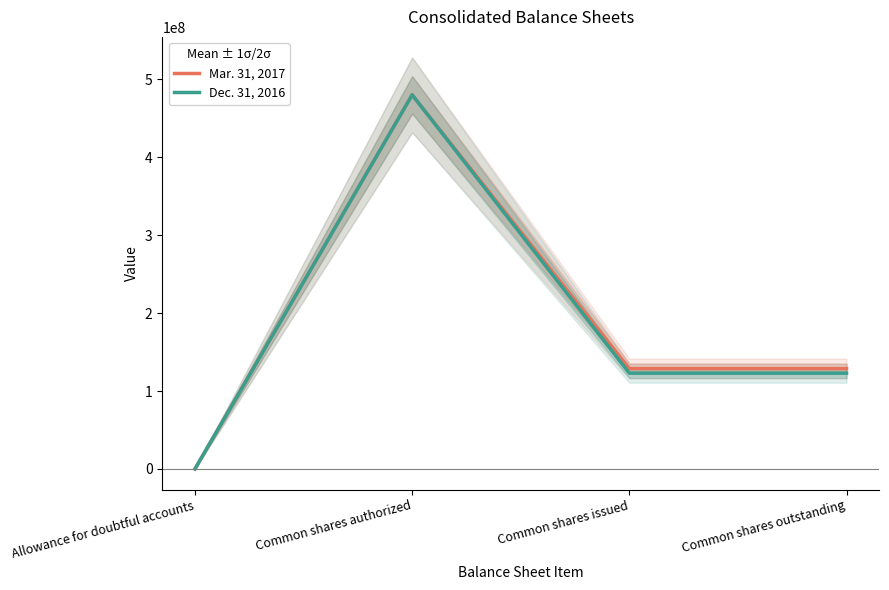

Count the number of categories in the chart.

4